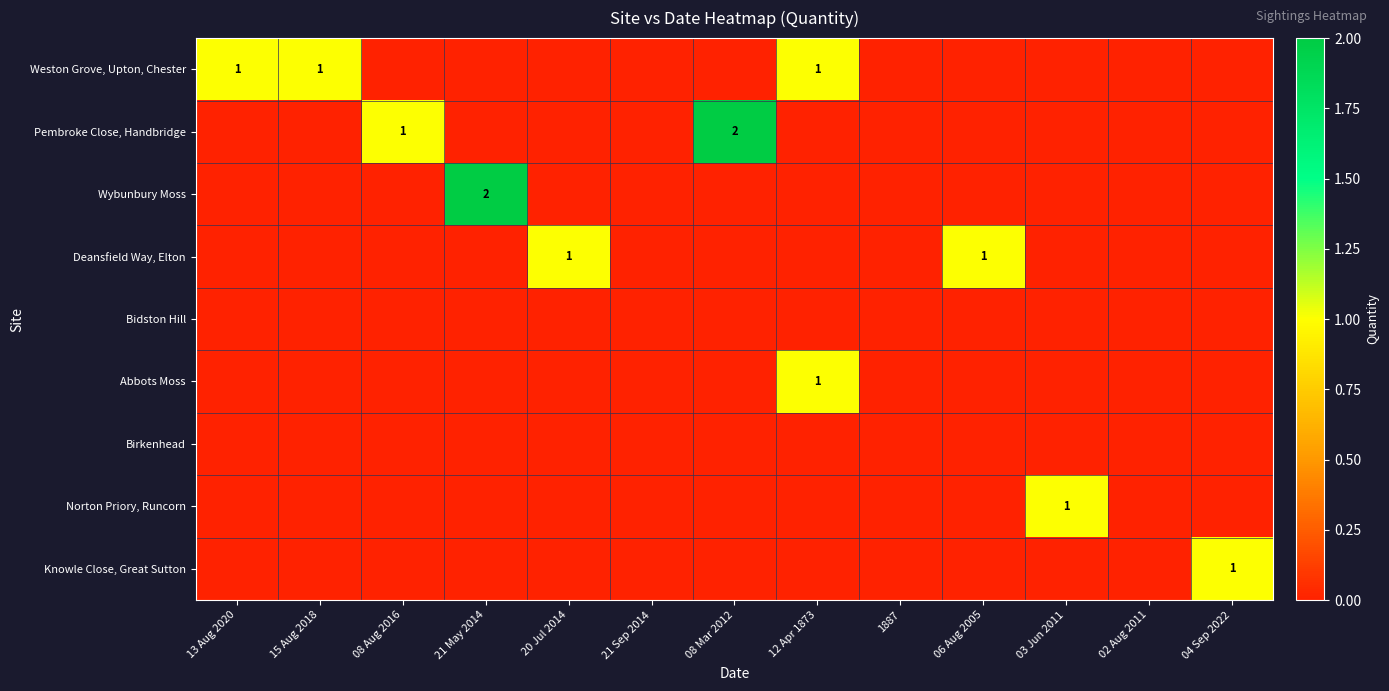

The value of Deansfield Way, Elton at 06 Aug 2005 is 2. True or false?

False